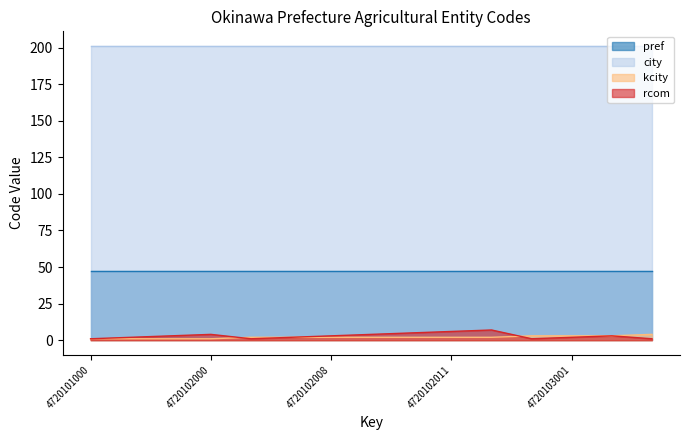

What is the greatest value displayed?

201